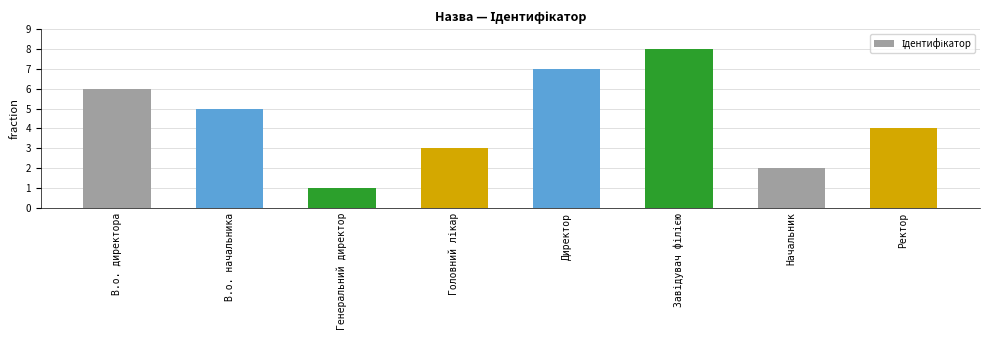

True or false: the data shows 7 at Директор.

True